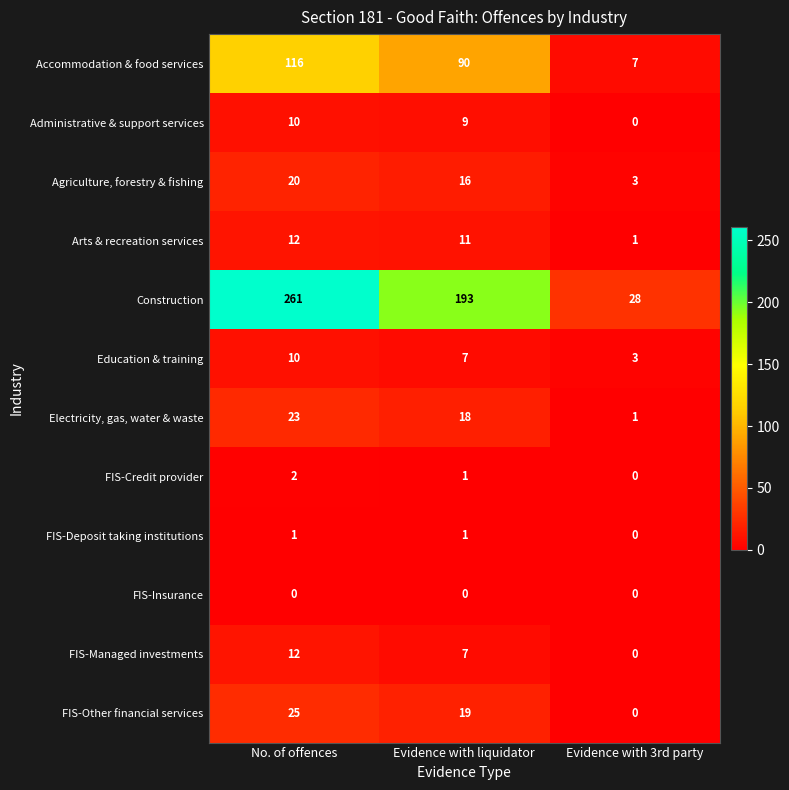

At how many categories does at least one series exceed 95?

2